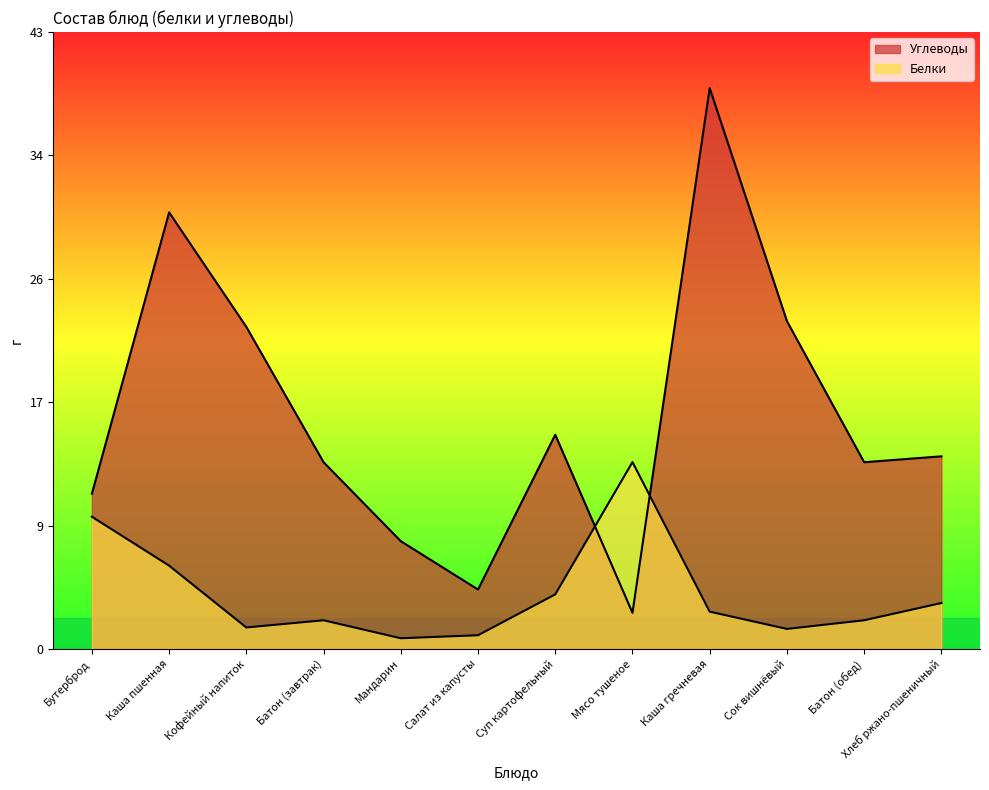

How many interior local valleys does the Белки series have?

3